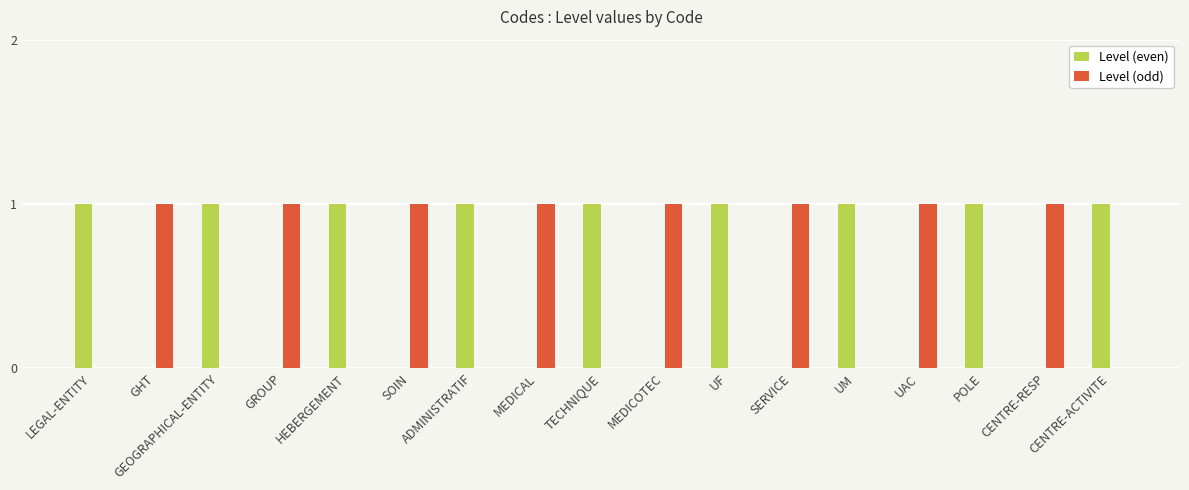

Is it true that Level (odd) equals 1 at UAC?

True